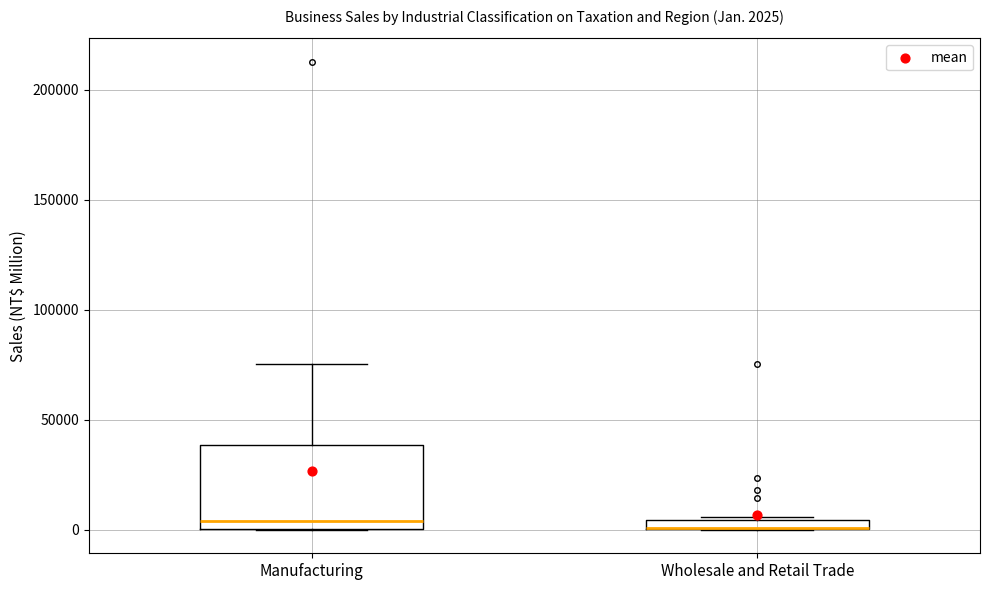

Which box is the tallest, from its lower edge to its upper edge?

Manufacturing